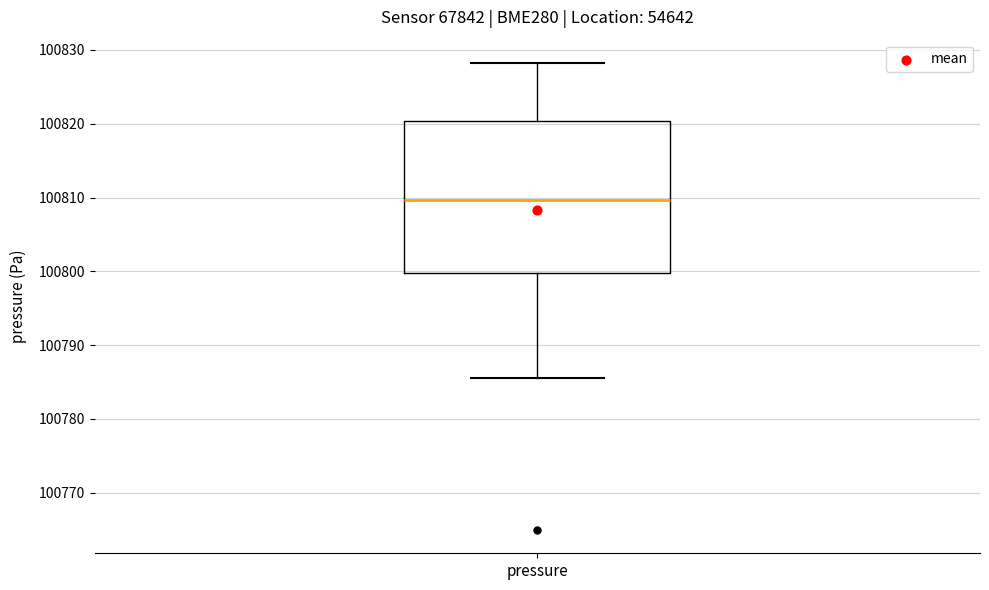

Transcribe this box plot: give where the median line is, the range the box spans, and where the two whiskers end, as read against the y-axis. The values are not printed on the chart, so give them approximately, as read against the axis.

median 100810, box 100800 to 100820, whiskers 100786 to 100828